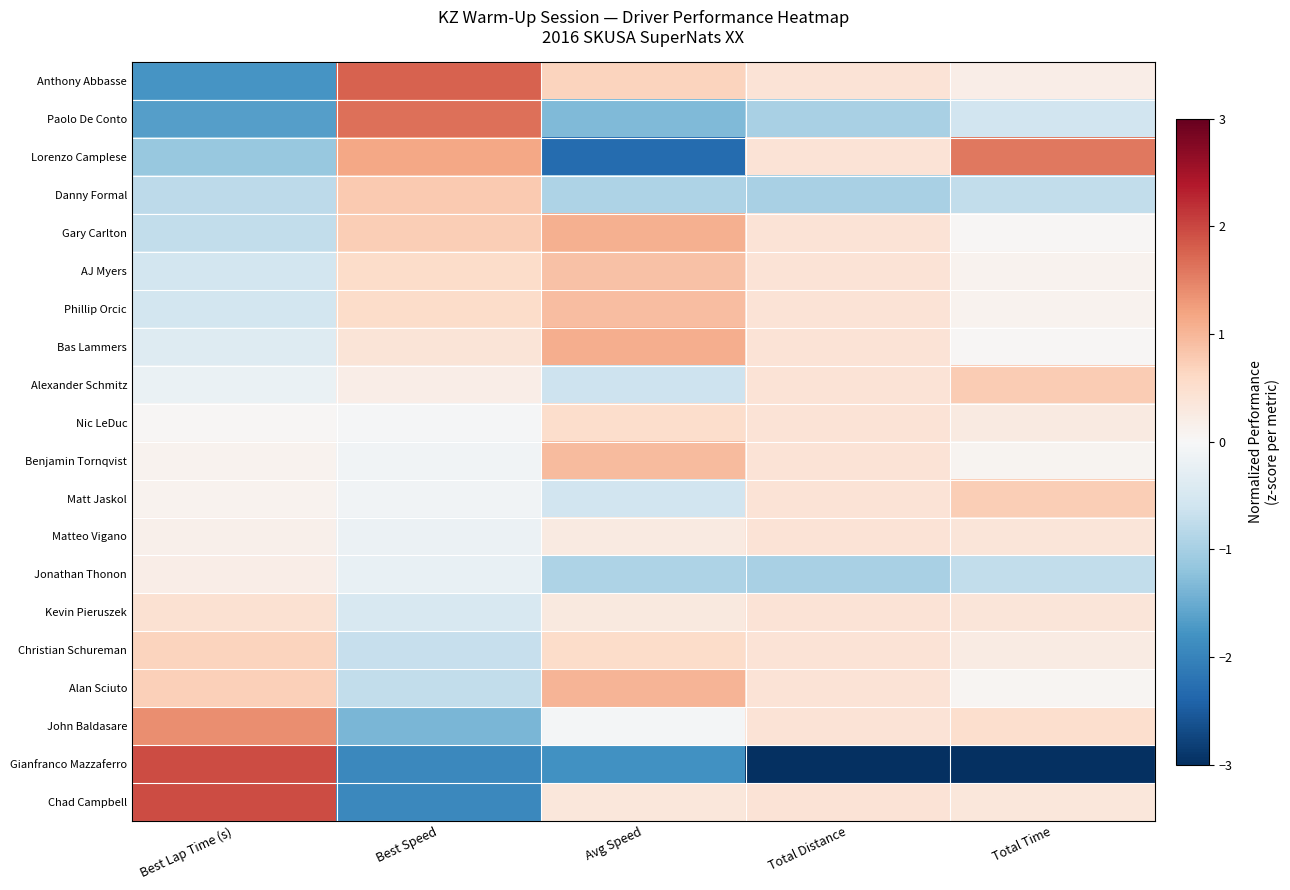

Reading left to right, transcribe all the data shown in this chart.

Anthony Abbasse: Best Lap Time (s)=-1.8	Best Speed=1.8	Avg Speed=0.7	Total Distance=0.4	Total Time=0.2
Paolo De Conto: Best Lap Time (s)=-1.6	Best Speed=1.7	Avg Speed=-1.3	Total Distance=-1.0	Total Time=-0.6
Lorenzo Camplese: Best Lap Time (s)=-1.1	Best Speed=1.1	Avg Speed=-2.3	Total Distance=0.4	Total Time=1.6
Danny Formal: Best Lap Time (s)=-0.8	Best Speed=0.8	Avg Speed=-0.9	Total Distance=-1.0	Total Time=-0.7
Gary Carlton: Best Lap Time (s)=-0.7	Best Speed=0.7	Avg Speed=1.1	Total Distance=0.4	Total Time=0.0
AJ Myers: Best Lap Time (s)=-0.6	Best Speed=0.6	Avg Speed=0.9	Total Distance=0.4	Total Time=0.1
Phillip Orcic: Best Lap Time (s)=-0.6	Best Speed=0.6	Avg Speed=0.9	Total Distance=0.4	Total Time=0.1
Bas Lammers: Best Lap Time (s)=-0.4	Best Speed=0.4	Avg Speed=1.1	Total Distance=0.4	Total Time=0.0
Alexander Schmitz: Best Lap Time (s)=-0.2	Best Speed=0.2	Avg Speed=-0.6	Total Distance=0.4	Total Time=0.8
Nic LeDuc: Best Lap Time (s)=0.0	Best Speed=-0.0	Avg Speed=0.5	Total Distance=0.4	Total Time=0.3
Benjamin Tornqvist: Best Lap Time (s)=0.1	Best Speed=-0.1	Avg Speed=1.0	Total Distance=0.4	Total Time=0.1
Matt Jaskol: Best Lap Time (s)=0.1	Best Speed=-0.1	Avg Speed=-0.6	Total Distance=0.4	Total Time=0.7
Matteo Vigano: Best Lap Time (s)=0.2	Best Speed=-0.2	Avg Speed=0.3	Total Distance=0.4	Total Time=0.4
Jonathan Thonon: Best Lap Time (s)=0.2	Best Speed=-0.2	Avg Speed=-0.9	Total Distance=-1.0	Total Time=-0.7
Kevin Pieruszek: Best Lap Time (s)=0.5	Best Speed=-0.5	Avg Speed=0.3	Total Distance=0.4	Total Time=0.4
Christian Schureman: Best Lap Time (s)=0.7	Best Speed=-0.7	Avg Speed=0.6	Total Distance=0.4	Total Time=0.2
Alan Sciuto: Best Lap Time (s)=0.7	Best Speed=-0.7	Avg Speed=1.0	Total Distance=0.4	Total Time=0.1
John Baldasare: Best Lap Time (s)=1.4	Best Speed=-1.4	Avg Speed=-0.1	Total Distance=0.4	Total Time=0.5
Gianfranco Mazzaferro: Best Lap Time (s)=2.0	Best Speed=-1.9	Avg Speed=-1.8	Total Distance=-3.8	Total Time=-3.8
Chad Campbell: Best Lap Time (s)=2.0	Best Speed=-1.9	Avg Speed=0.4	Total Distance=0.4	Total Time=0.3